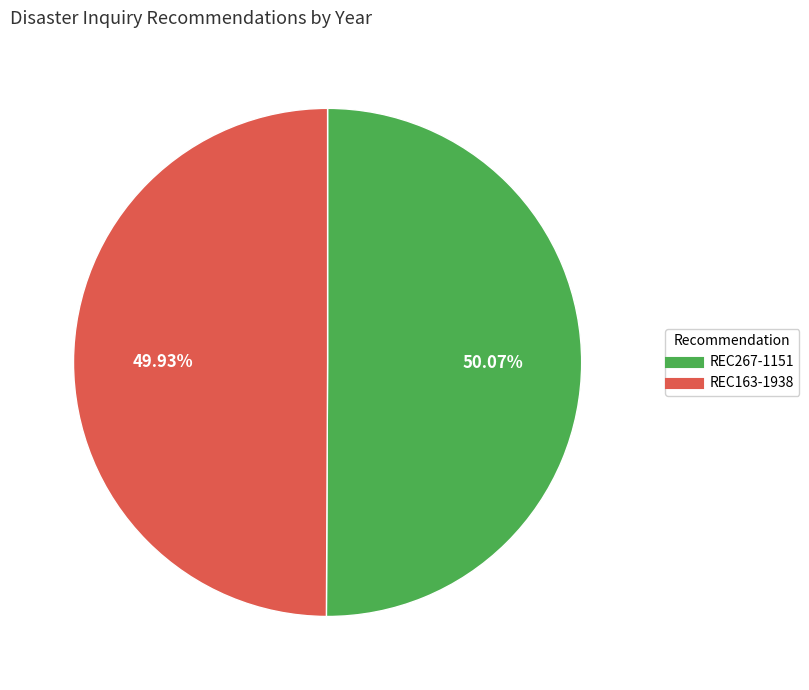

What is the ratio of the value at REC267-1151 to the value at REC163-1938?

1.0